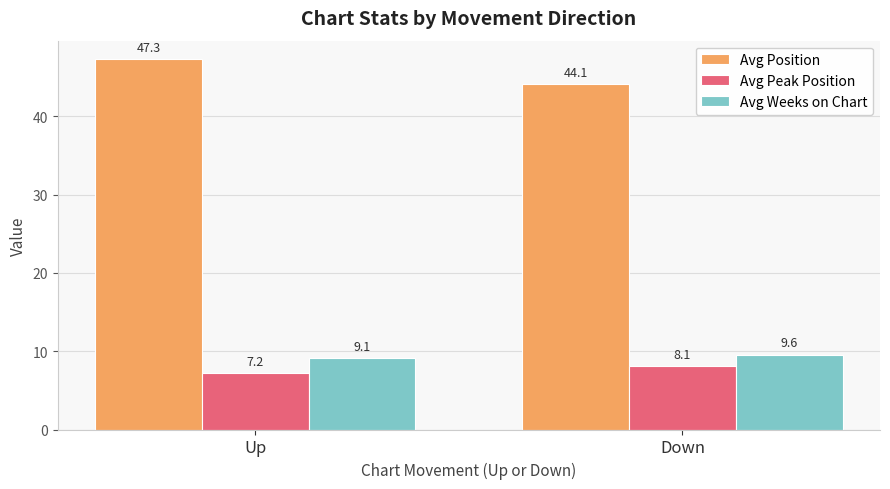

What is the minimum value shown in the chart?

7.2